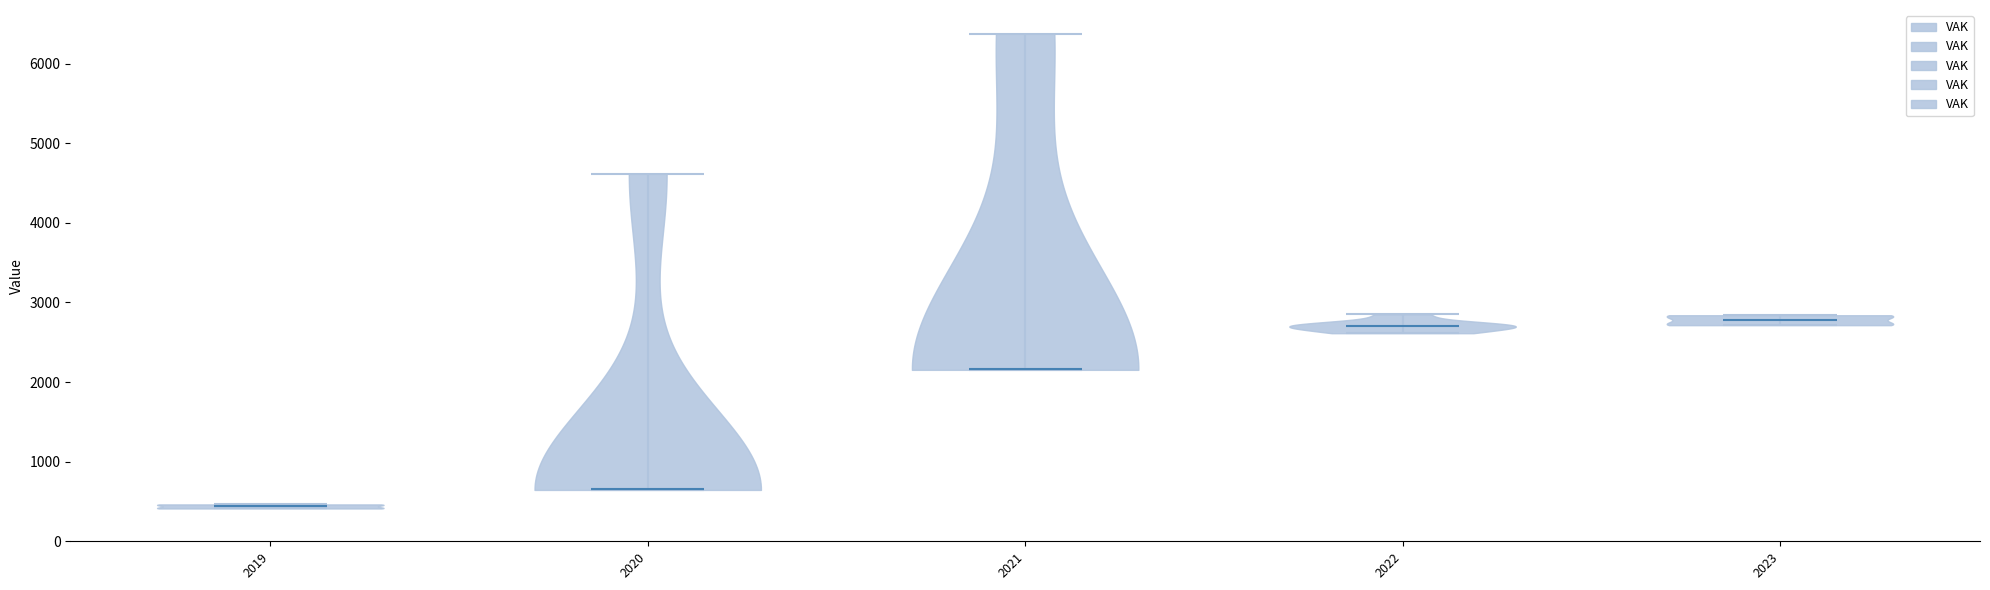

What is the highest point the violin at x = 2019 reaches on the y-axis? The values are not printed on the chart, so give them approximately, as read against the axis.

500